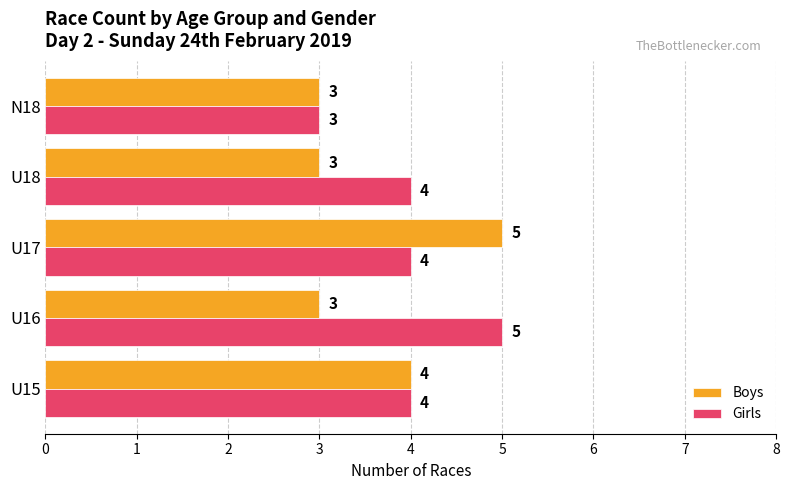

What is the sum of all Girls values?

20